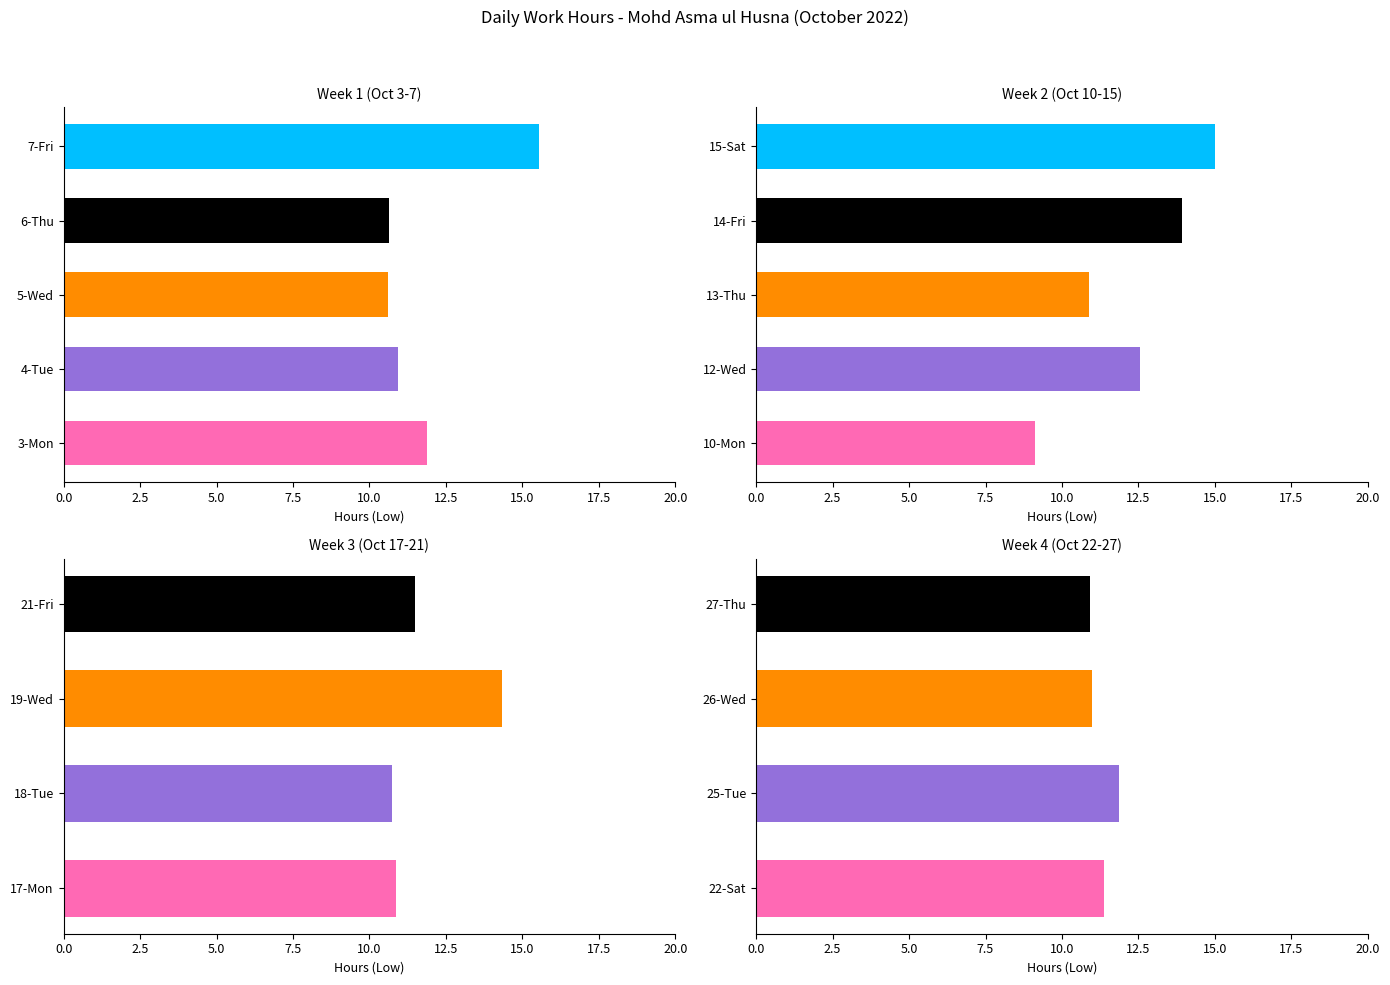

Which series has the largest total across all categories?

Low